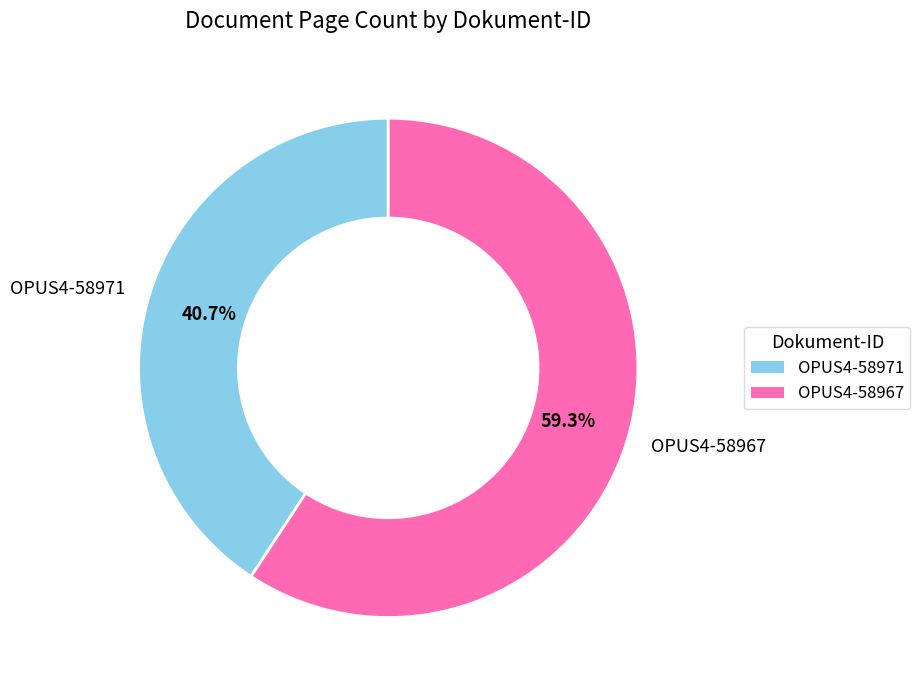

To the nearest percent, what percentage of the pie is OPUS4-58967?

59%